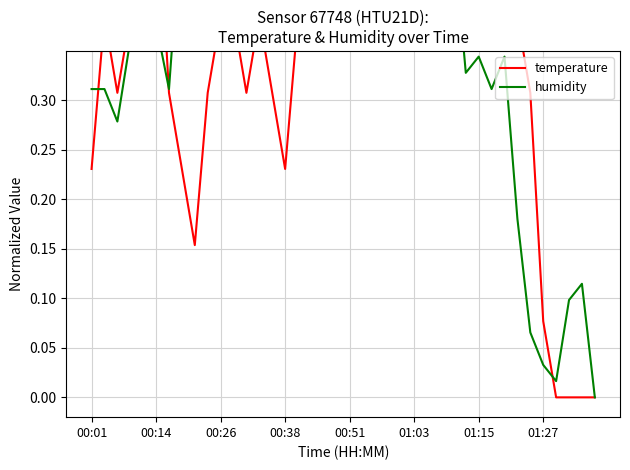

True or false: humidity has a value of 0.0 at 36.

False